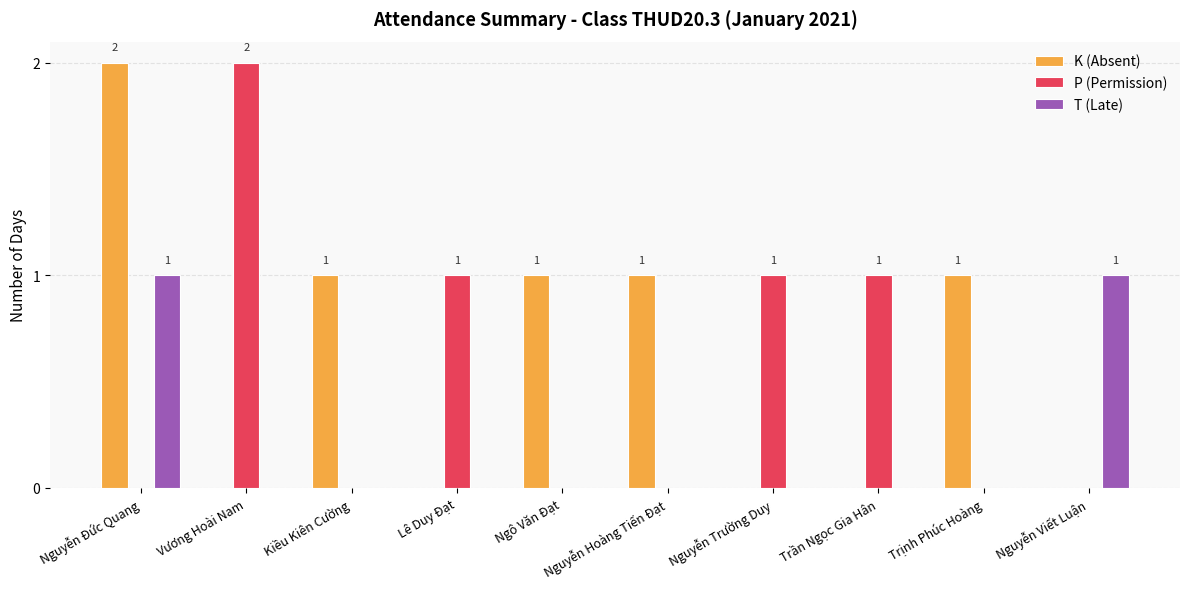

At which category is the sum across all series the highest?

Nguyễn Đức Quang